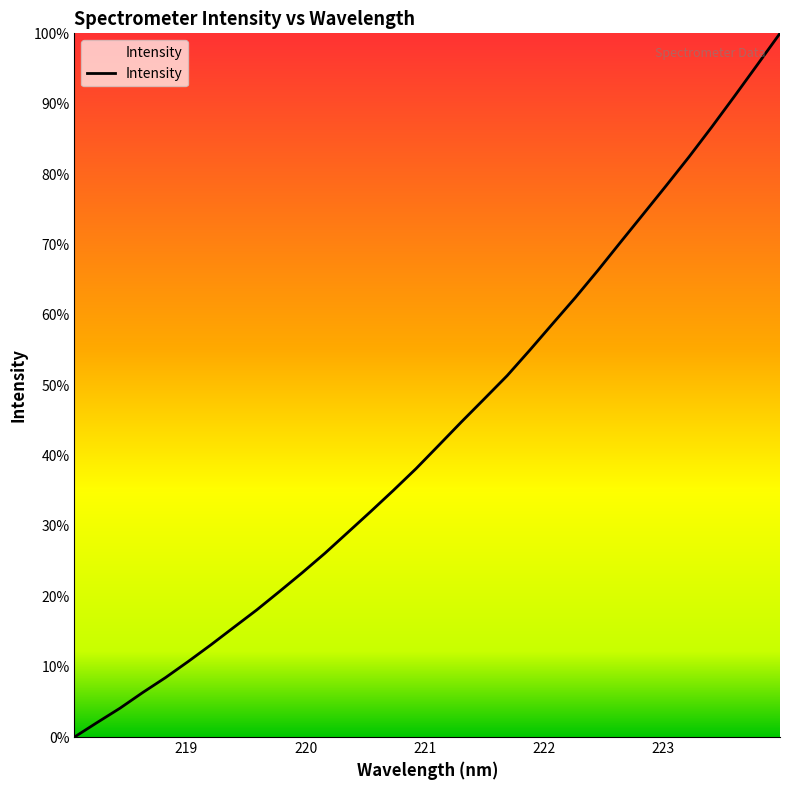

True or false: there are more than 2 points higher than both neighbors.

False